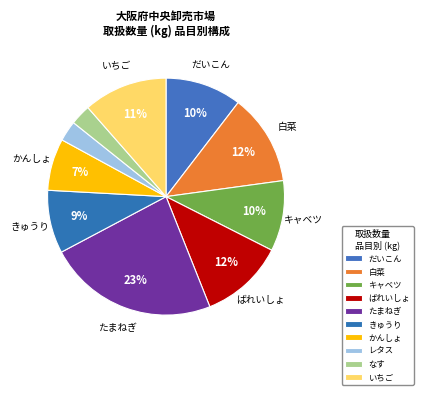

How many segments does this pie chart have?

10